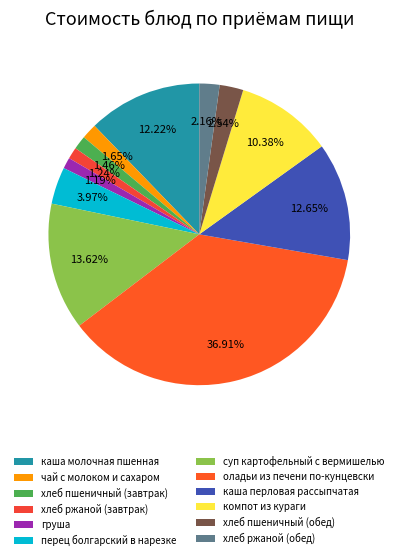

Do хлеб пшеничный (обед) and каша перловая рассыпчатая together represent more than half of the pie?

No